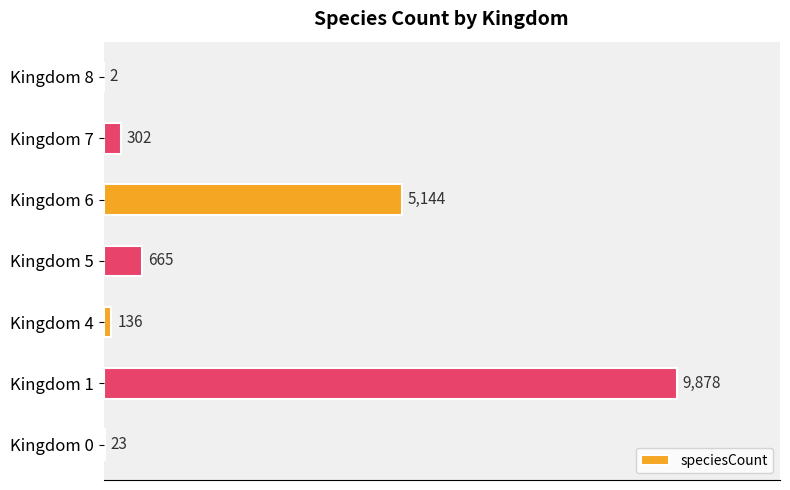

What is the change in value from Kingdom 1 to Kingdom 4?

-9742